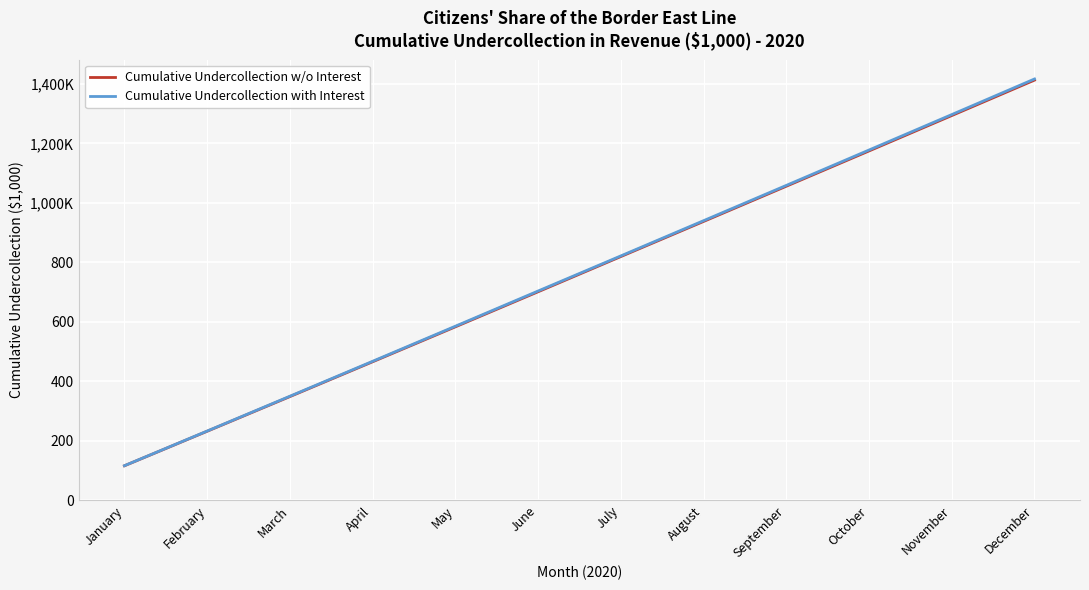

The Cumulative Undercollection w/o Interest series shows 1134.1 at July. True or false?

False